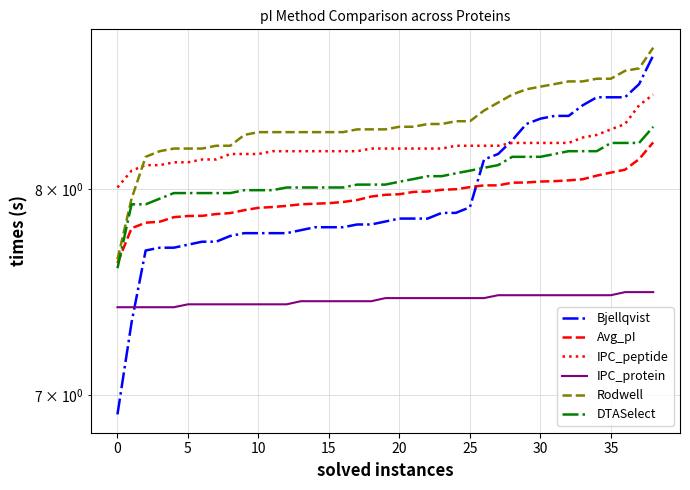

What is the label of the 25th point from the left?

24